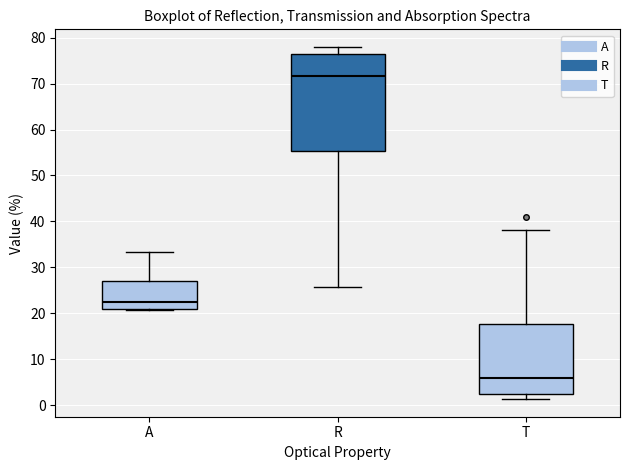

Reading left to right, read every box against the y-axis: the position of its median line, the range the box covers, and the ends of its whiskers. The values are not printed on the chart, so give them approximately, as read against the axis.

A: median 22, box 21 to 27, whiskers 21 to 33
R: median 72, box 55 to 76, whiskers 26 to 78
T: median 6, box 2 to 18, whiskers 1 to 38